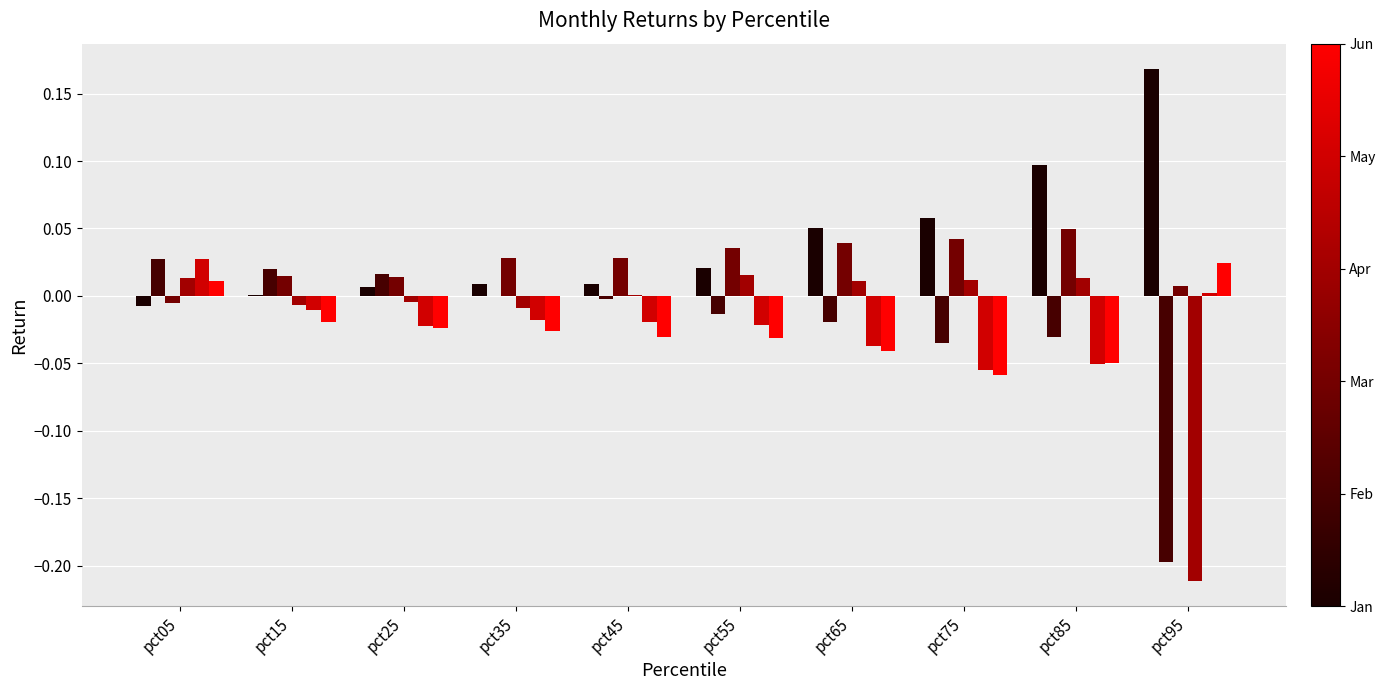

Which category has the highest value across all series?

pct95